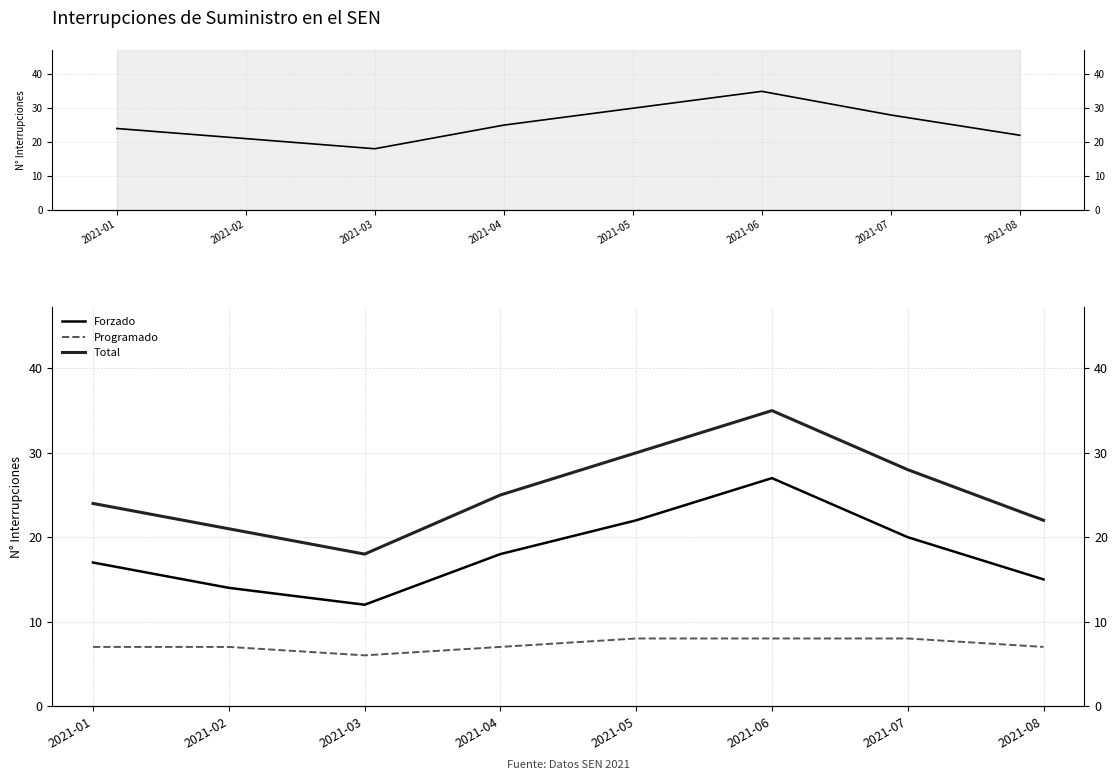

The value of Forzado at 2021-01 is 29. True or false?

False